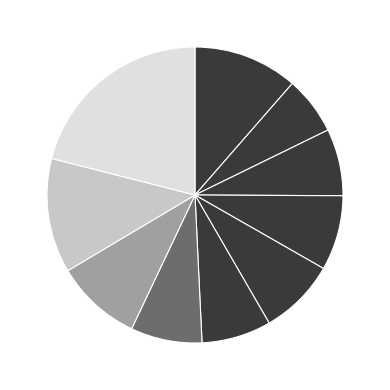

To the nearest percent, what is the average slice percentage?

10%